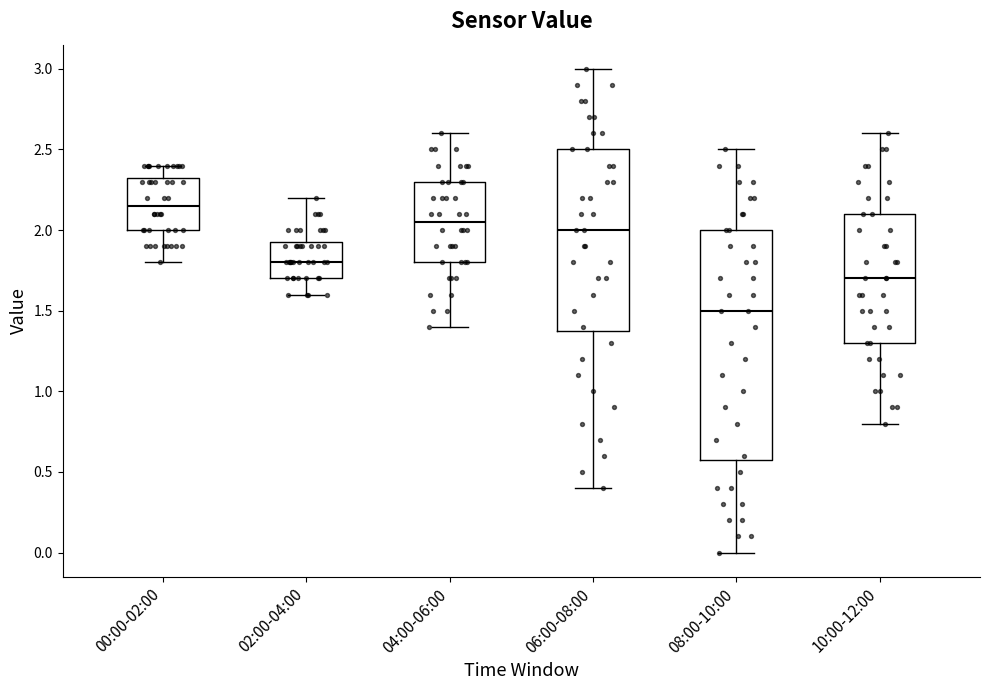

Reading left to right, read every box against the y-axis: the position of its median line, the range the box covers, and the ends of its whiskers. The values are not printed on the chart, so give them approximately, as read against the axis.

00:00-02:00: median 2.15, box 2.00 to 2.35, whiskers 1.80 to 2.40
02:00-04:00: median 1.80, box 1.70 to 1.95, whiskers 1.60 to 2.20
04:00-06:00: median 2.05, box 1.80 to 2.30, whiskers 1.40 to 2.60
06:00-08:00: median 2.00, box 1.40 to 2.50, whiskers 0.40 to 3.00
08:00-10:00: median 1.50, box 0.60 to 2.00, whiskers 0.00 to 2.50
10:00-12:00: median 1.70, box 1.30 to 2.10, whiskers 0.80 to 2.60